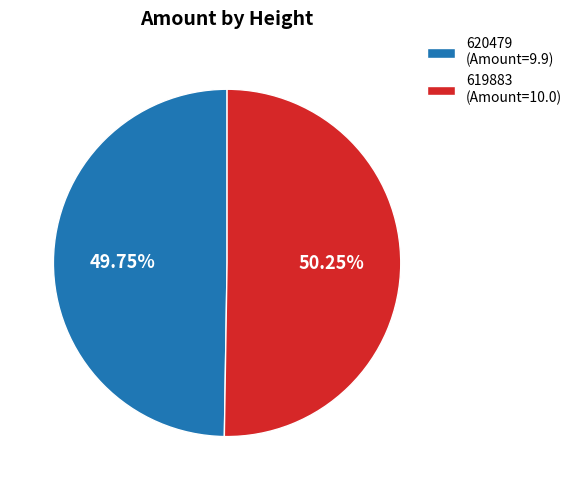

Count the number of slices in the pie.

2